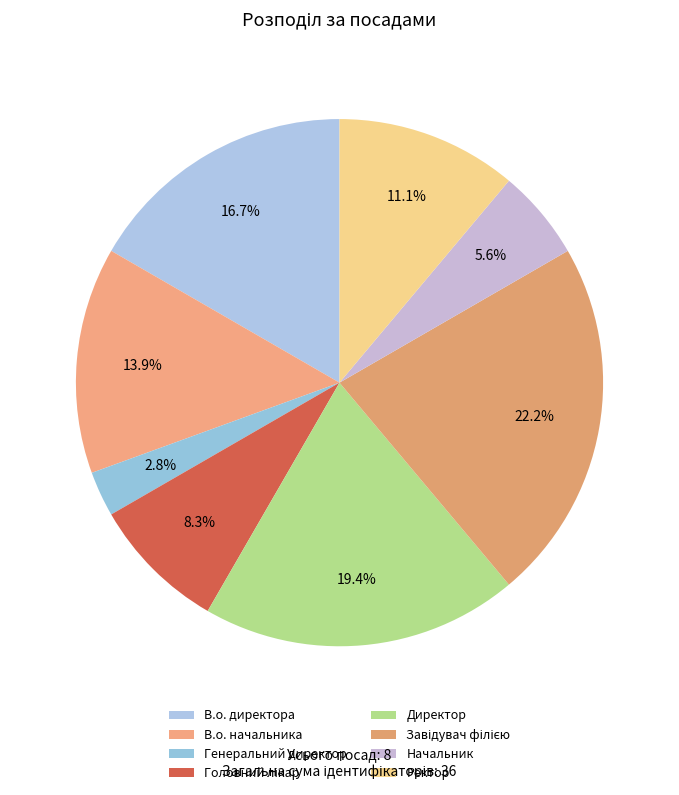

Which category has the smallest portion of the pie?

Генеральний директор